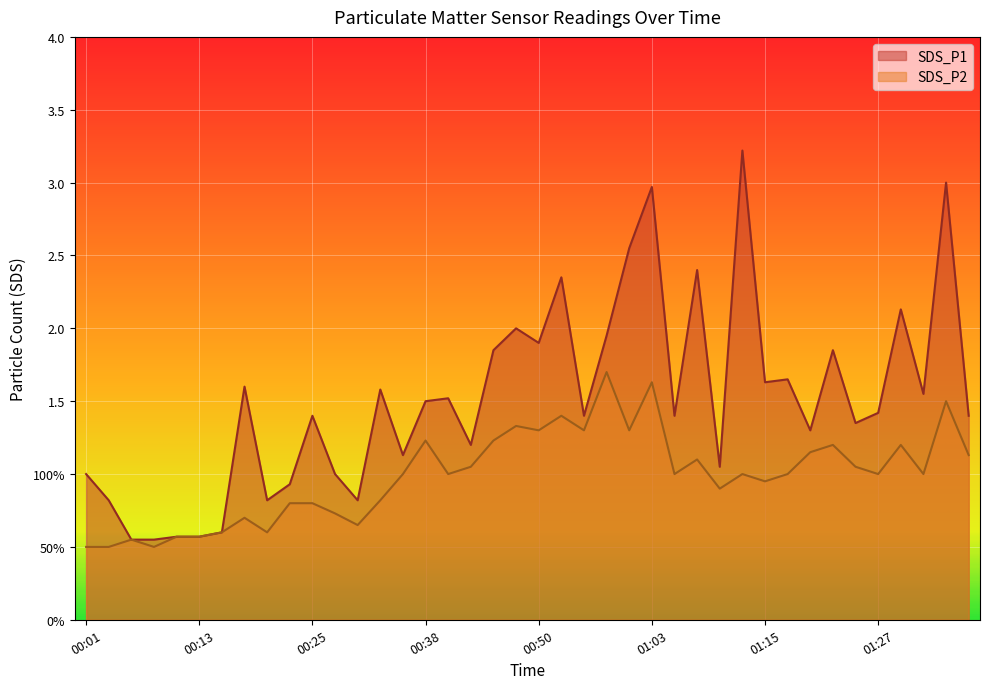

True or false: SDS_P1 and SDS_P2 cross at least once.

False